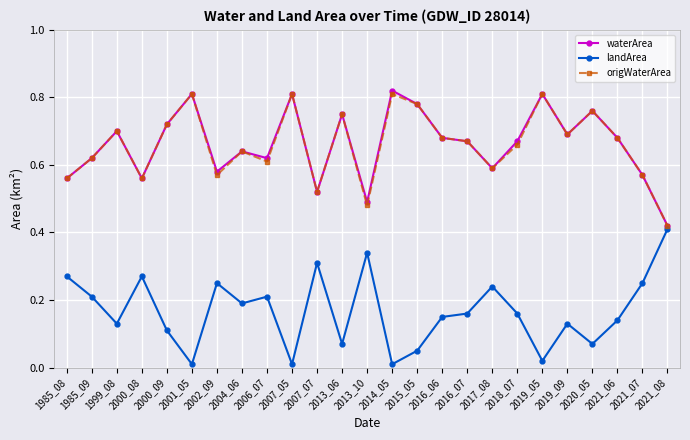

Count the origWaterArea values in the range 0 to 1.

25